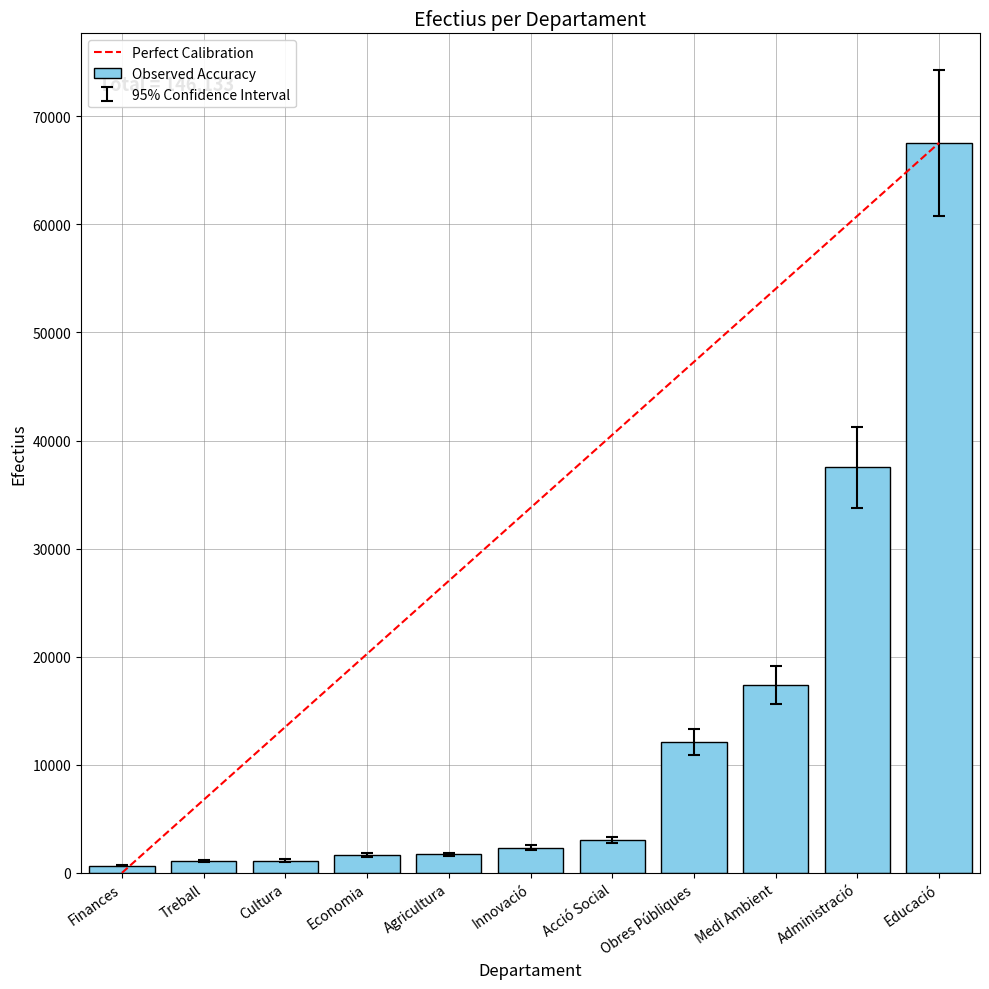

What is the ratio of the value at Obres Públiques to the value at Innovació?

5.2